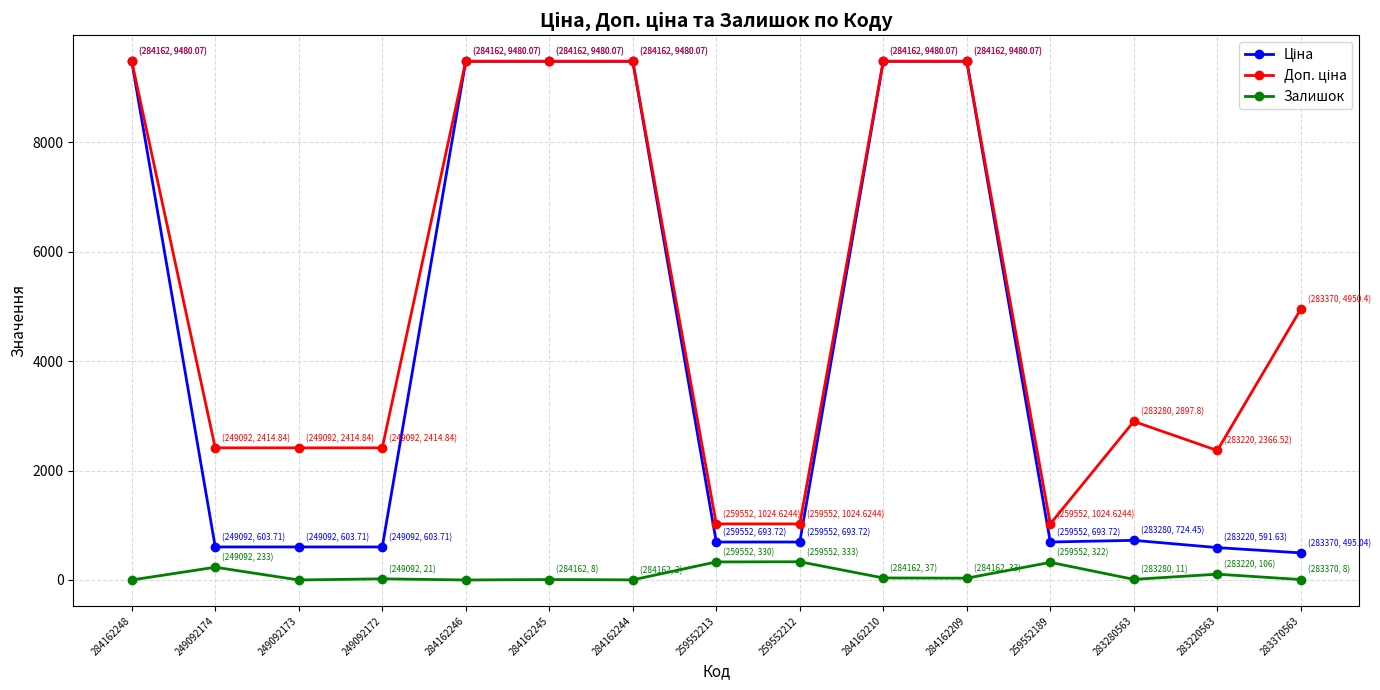

What is the maximum value for Залишок?

333.0